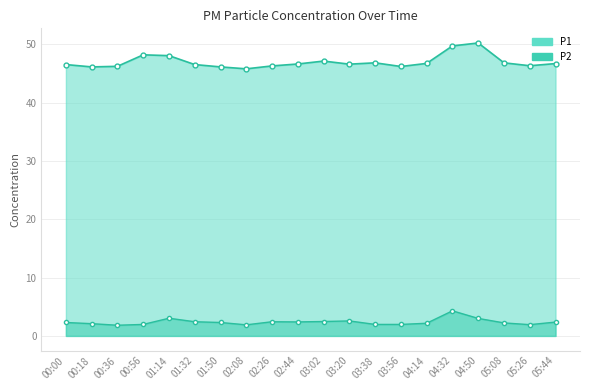

What is the lowest value of the P2 series?

1.8